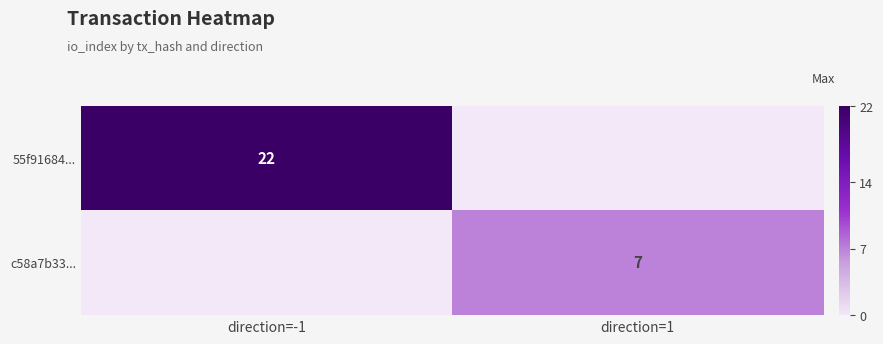

True or false: 55f91684... has a value of 22 at direction=-1.

True